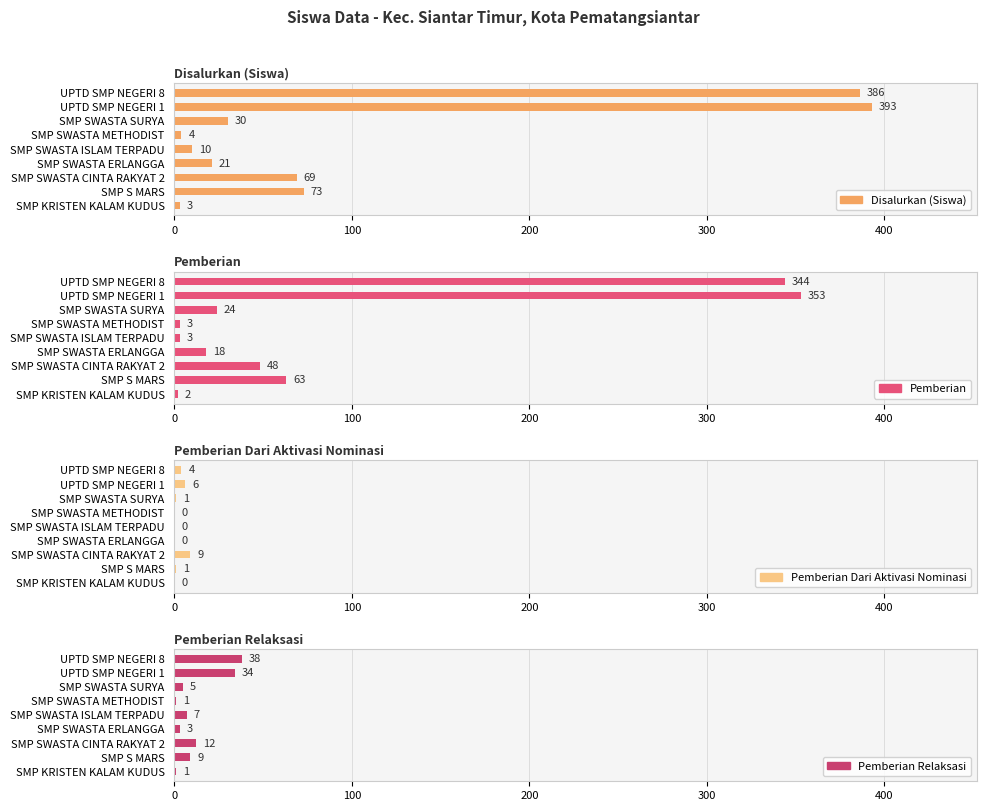

Between SMP SWASTA CINTA RAKYAT 2 and SMP KRISTEN KALAM KUDUS, which is larger?

SMP SWASTA CINTA RAKYAT 2